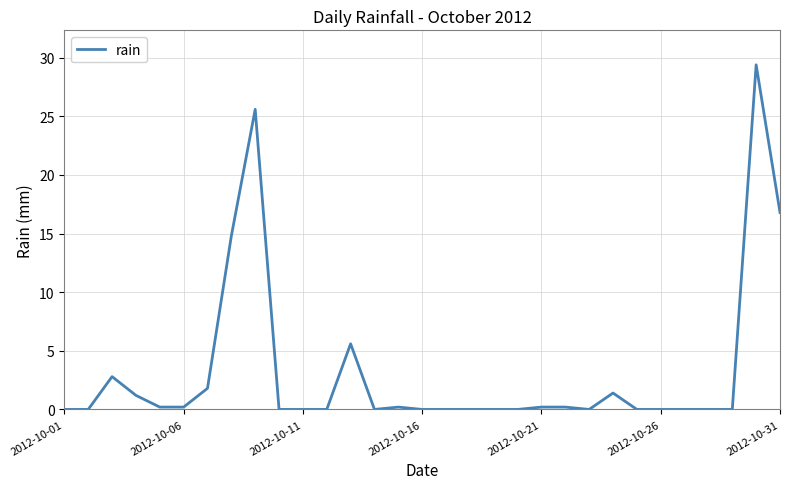

What is the difference between the maximum and minimum values?

29.4